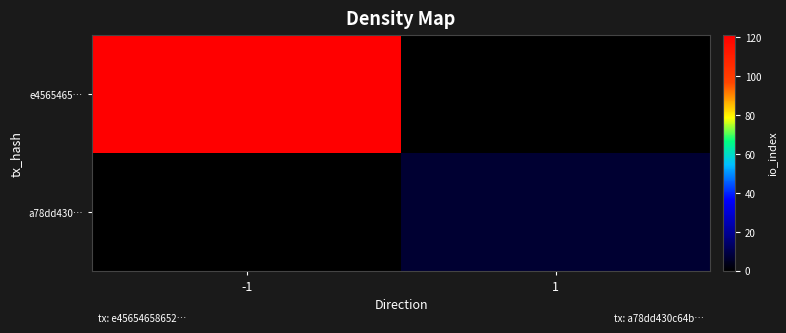

Which series has the largest total across all categories?

e4565465…